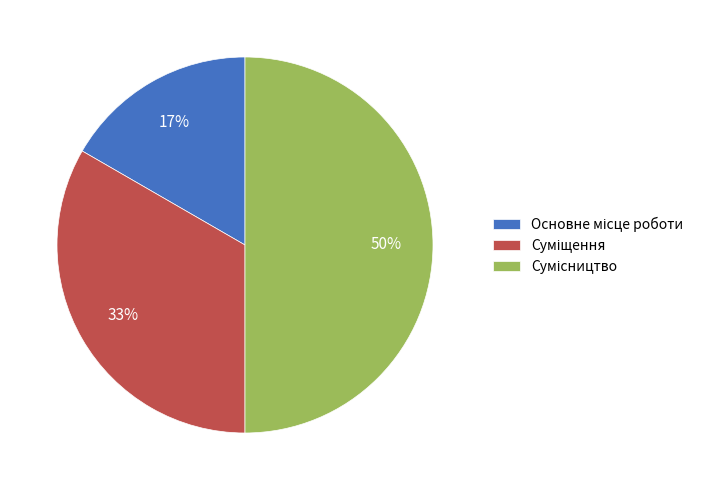

To the nearest percent, what is the average slice percentage?

33%